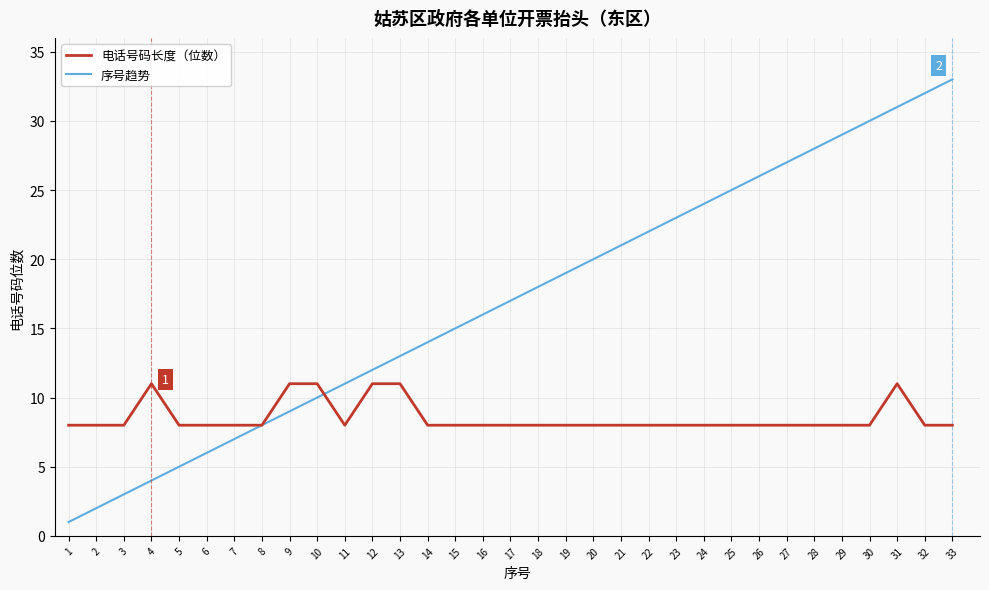

What is the maximum value shown in the chart?

33